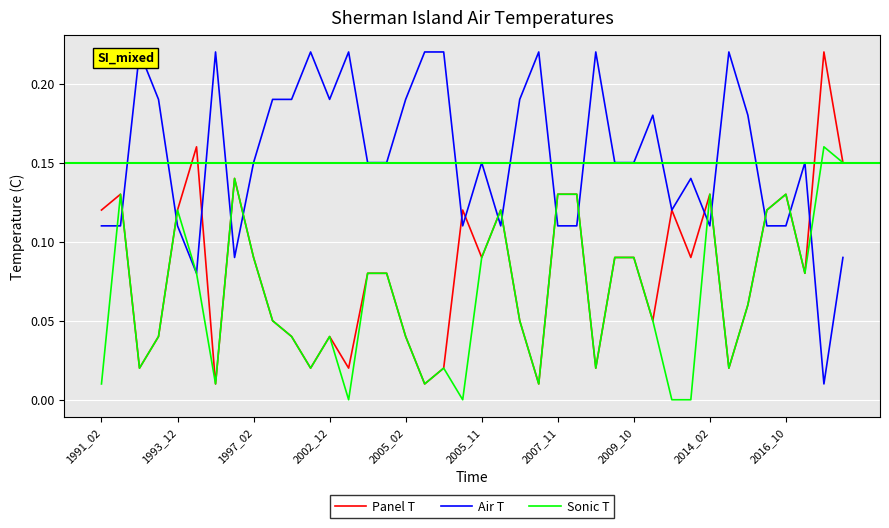

True or false: Sonic T and Panel T cross at least once.

False